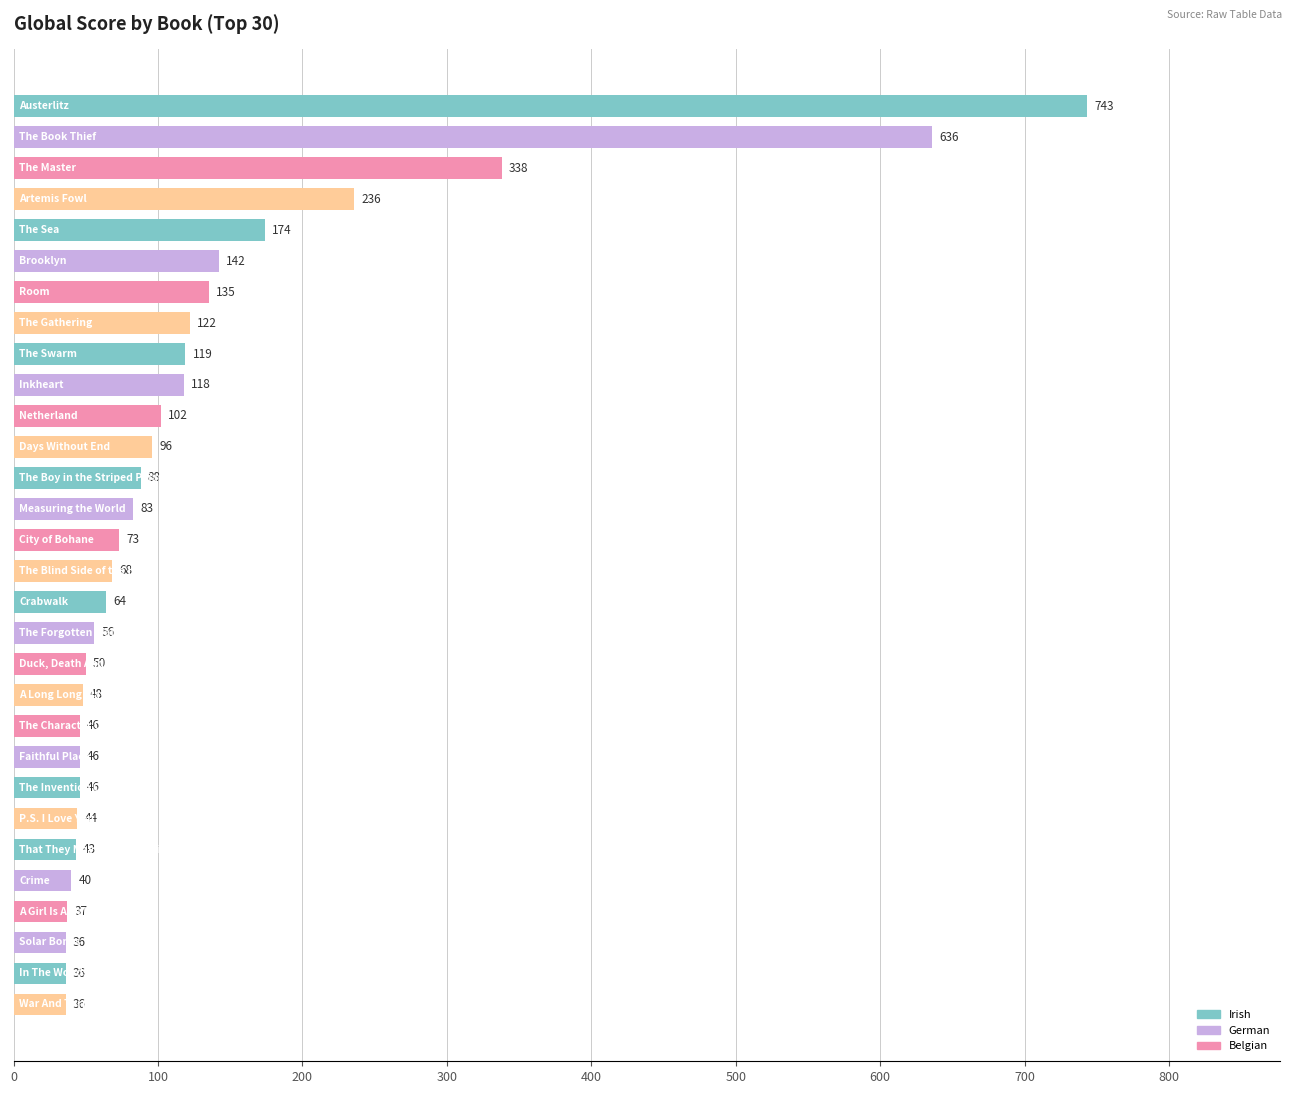

What is the greatest value displayed?

743